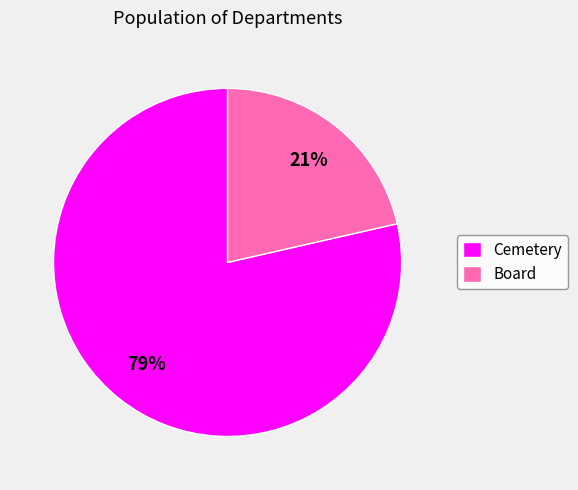

How many segments does this pie chart have?

2